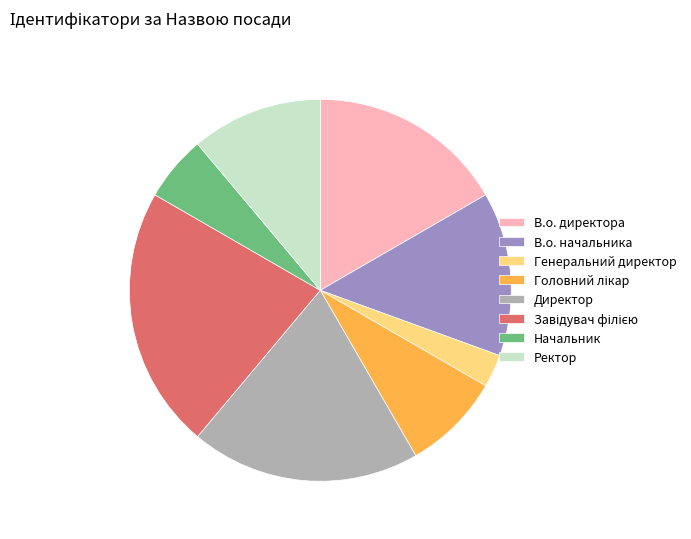

Does В.о. начальника account for over 50% of the chart?

No